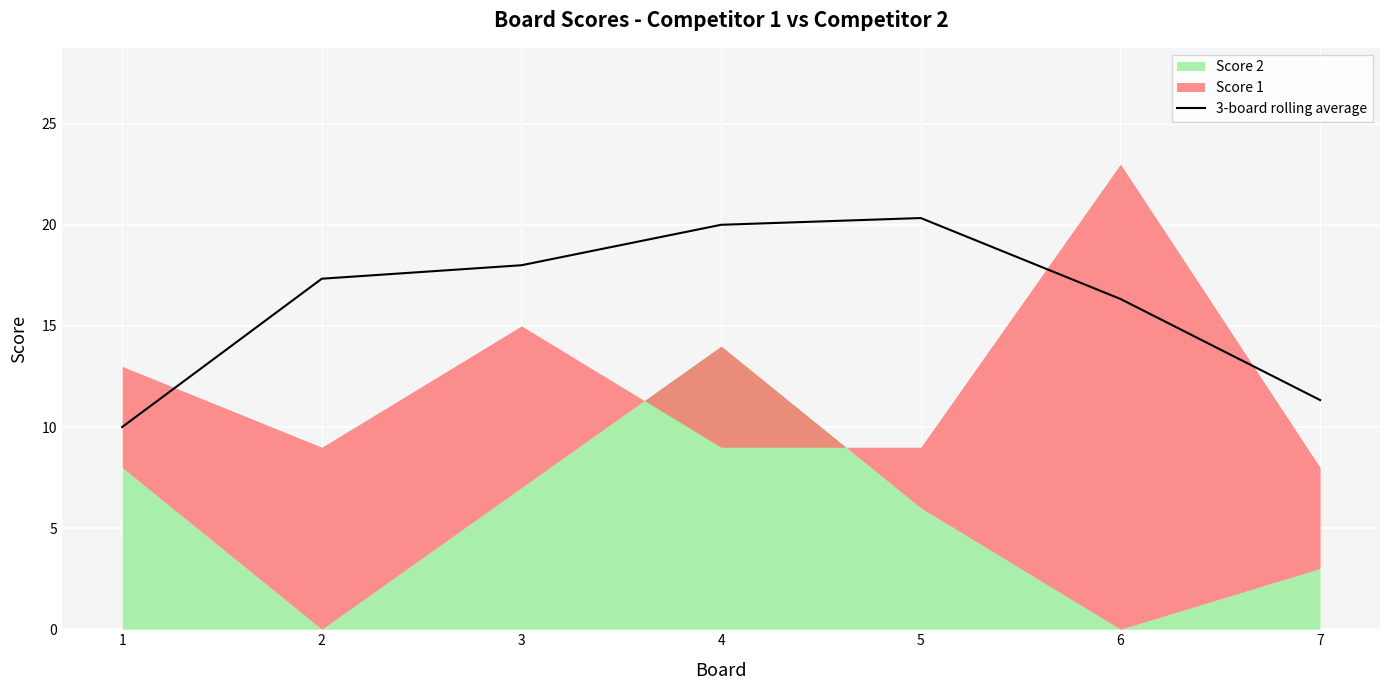

What is the value of the 6th point from the left?

16.3